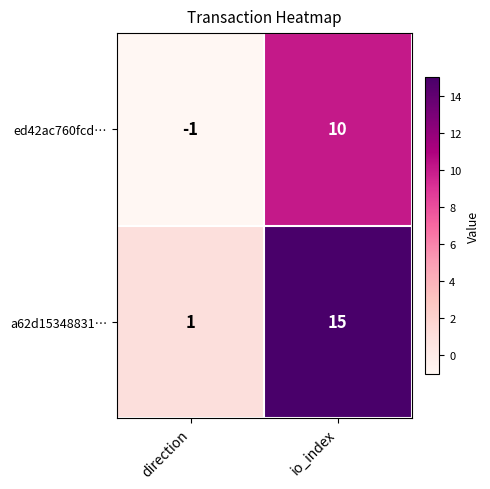

Reading left to right, what are all the values shown in this chart?

ed42ac760fcd…: -1	10
a62d15348831…: 1	15